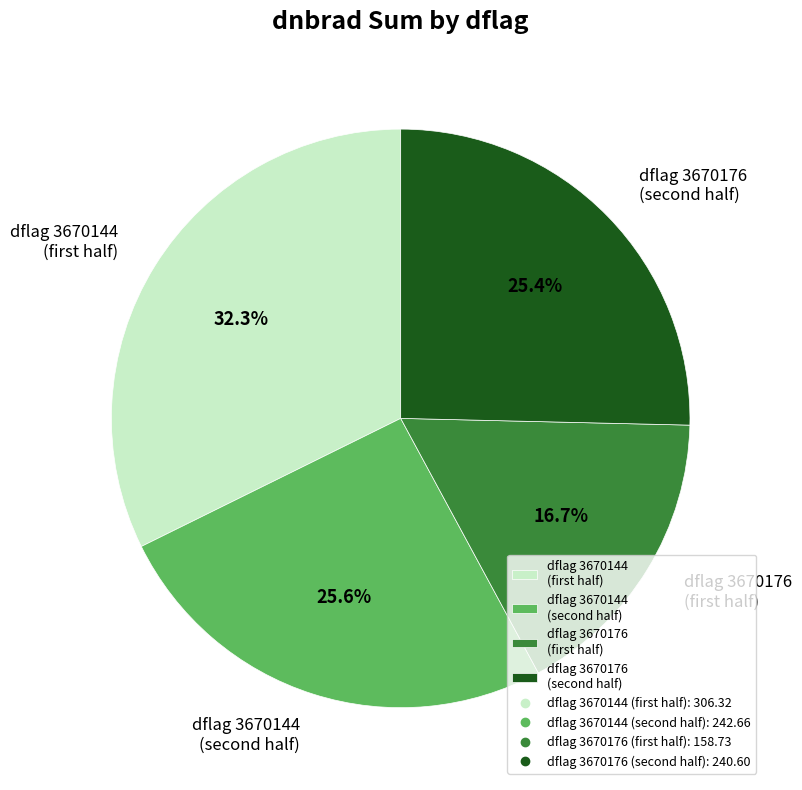

Is there any slice that represents more than half of the pie?

No